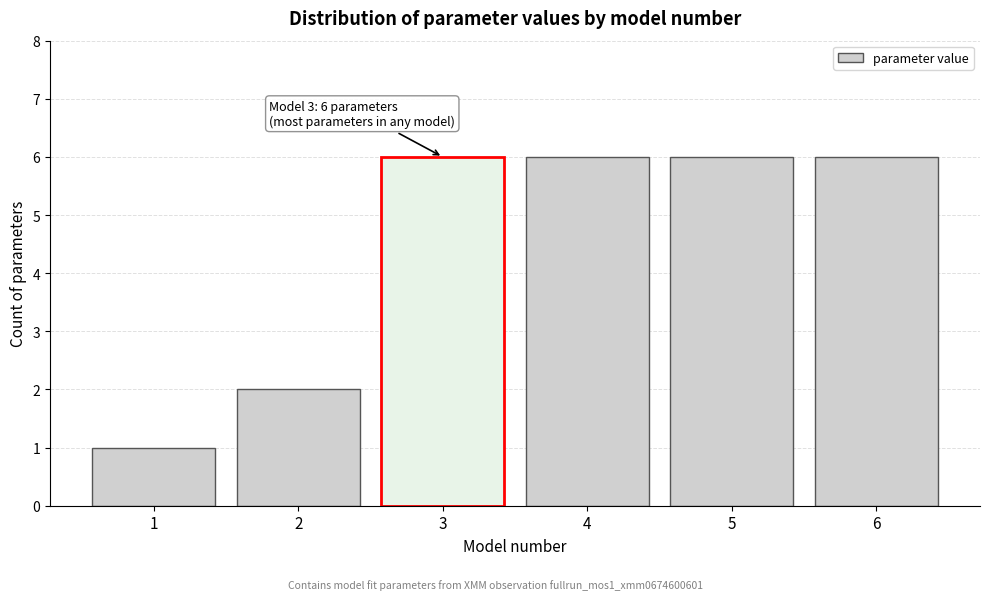

Reading right to left, list all the values displayed in this chart.

6	6	6	6	2	1